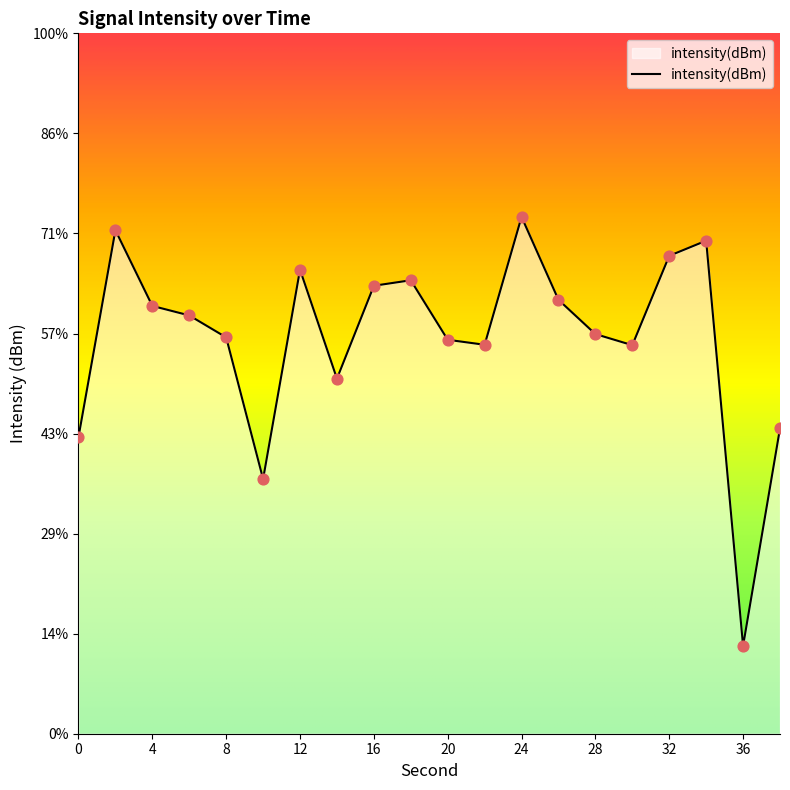

Which has a higher value, 26 or 36?

26